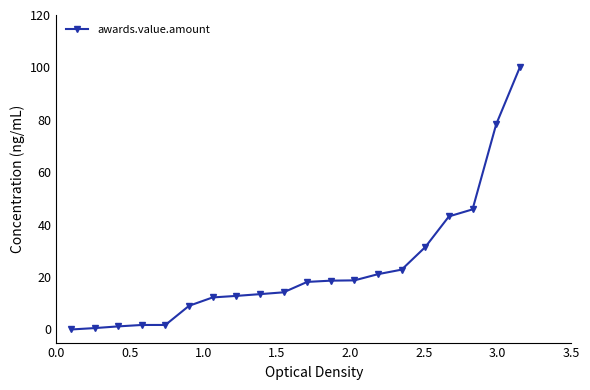

What is the sum of all values?

465.0